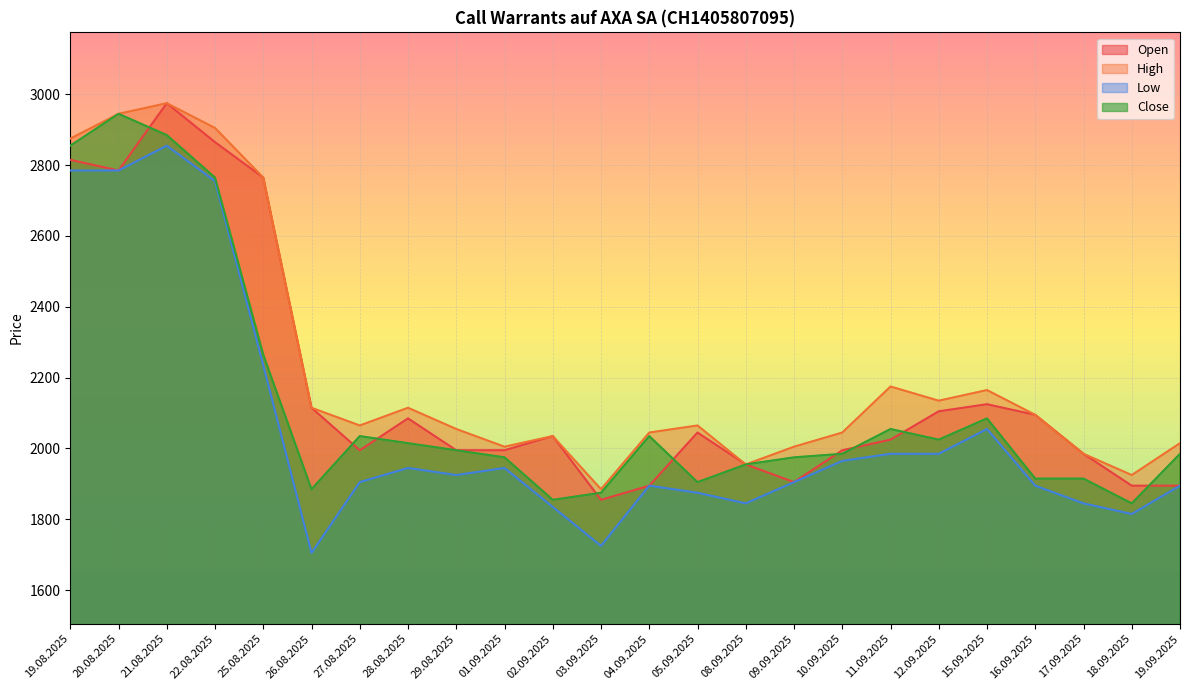

What is the label of the 17th point from the right?

28.08.2025